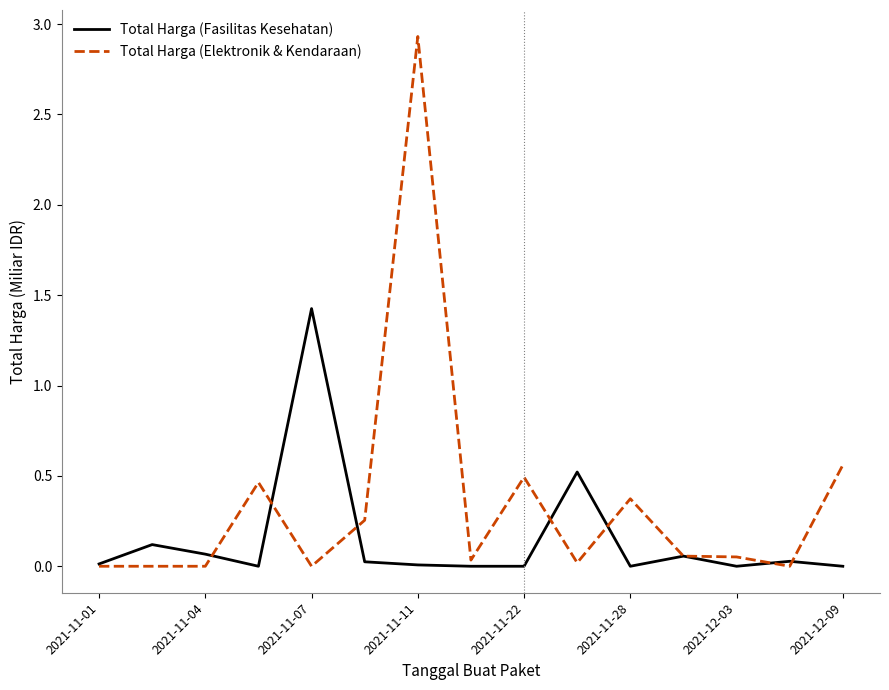

Which series has the largest range (max minus min)?

Total Harga (Elektronik & Kendaraan)